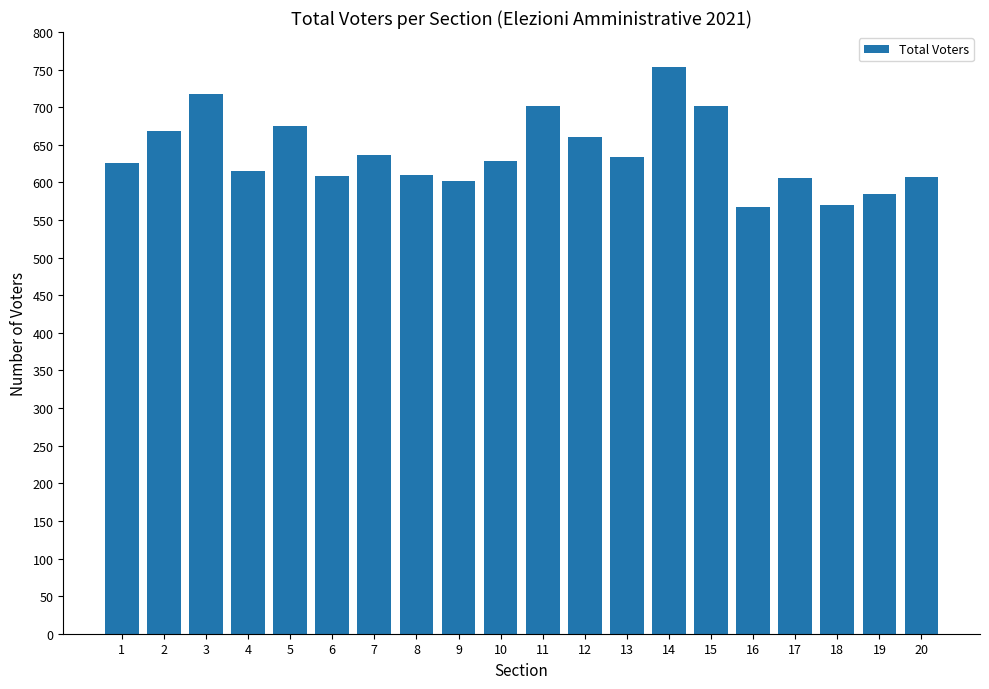

How many distinct data groups are displayed?

1